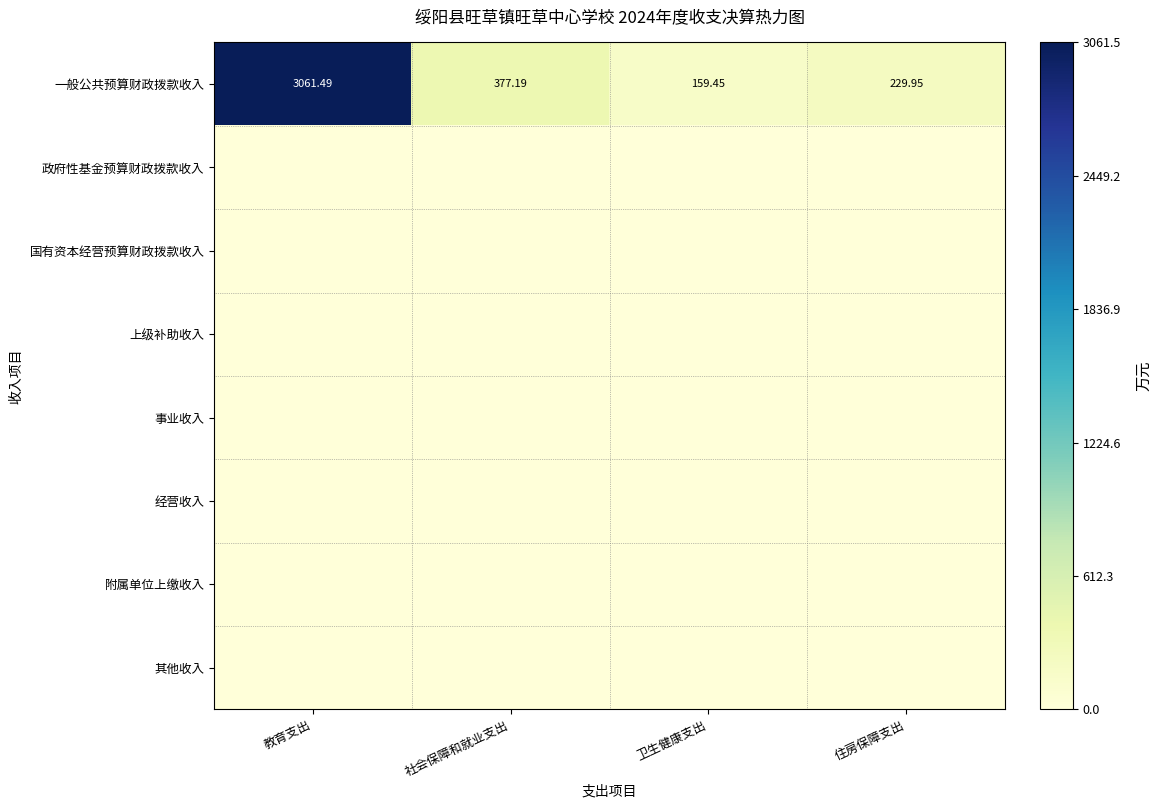

At how many categories does at least one series exceed 1661?

1